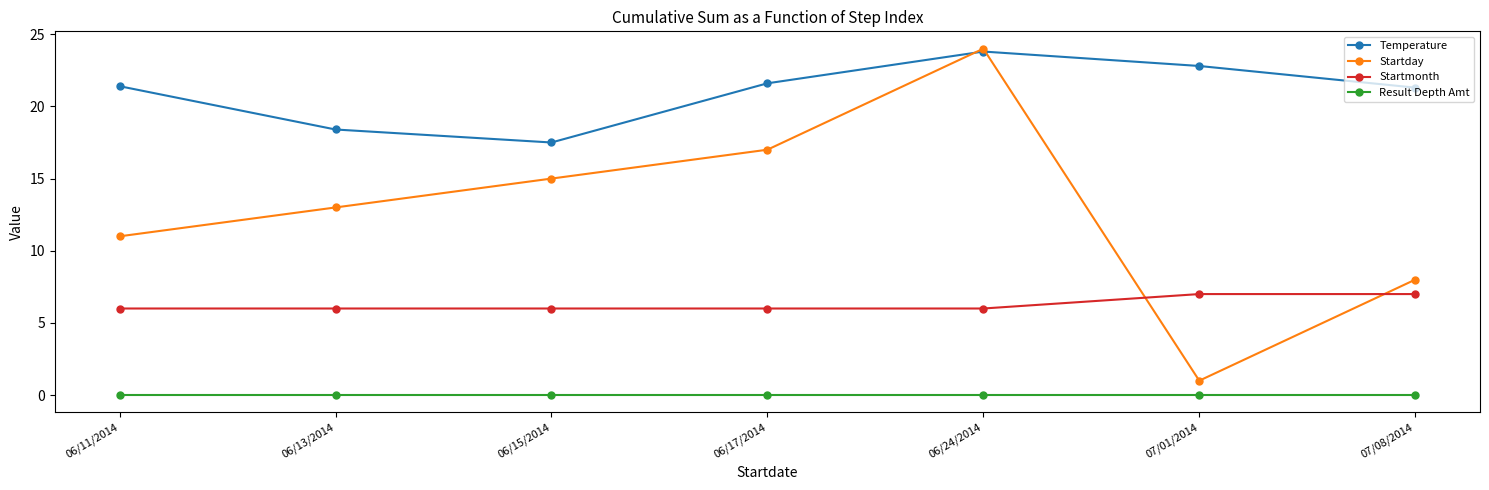

Where do Temperature and Startday first cross each other?

06/17/2014 and 06/24/2014